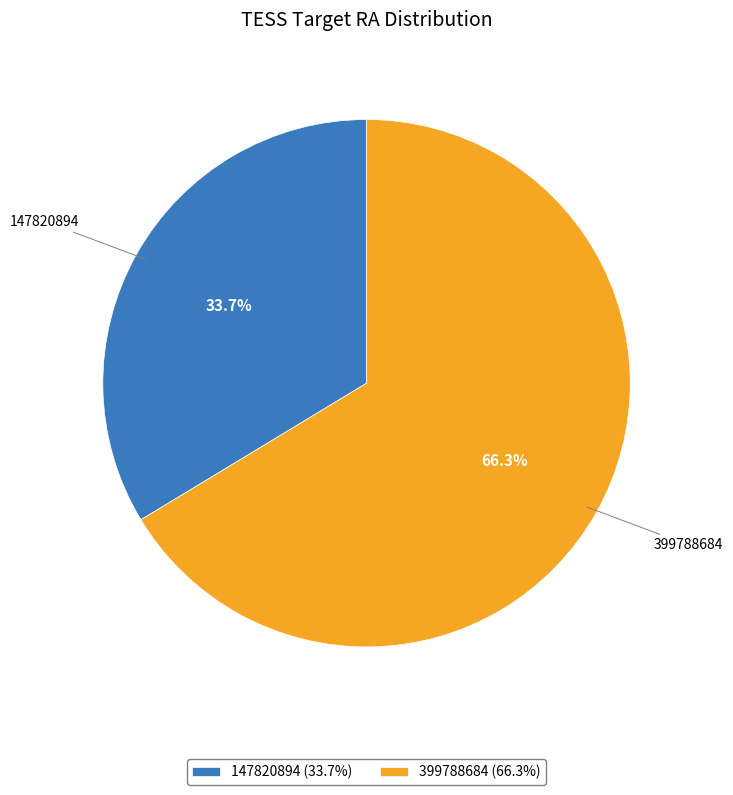

Which category accounts for the majority?

399788684